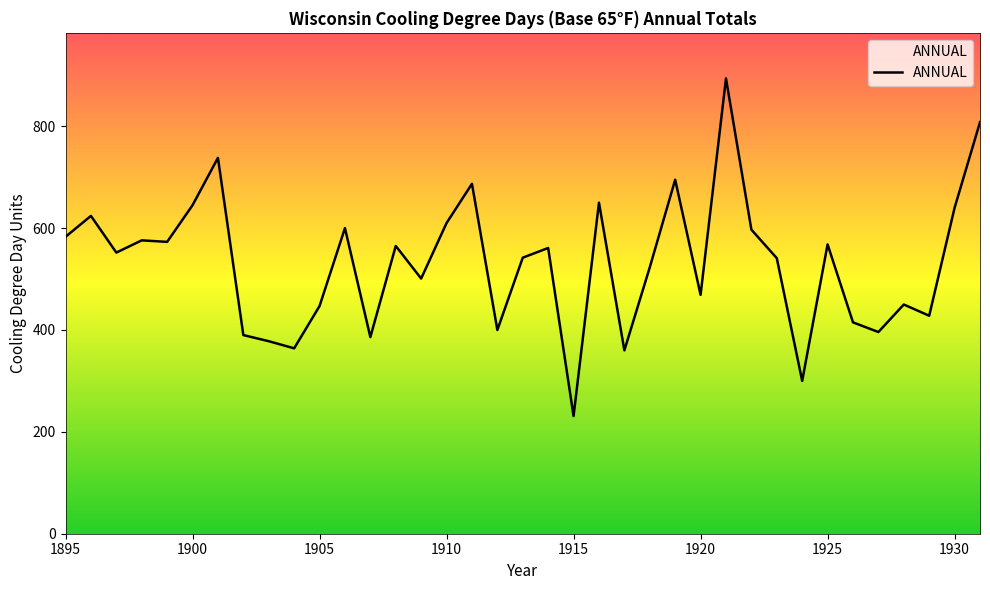

What is the minimum value shown in the chart?

231